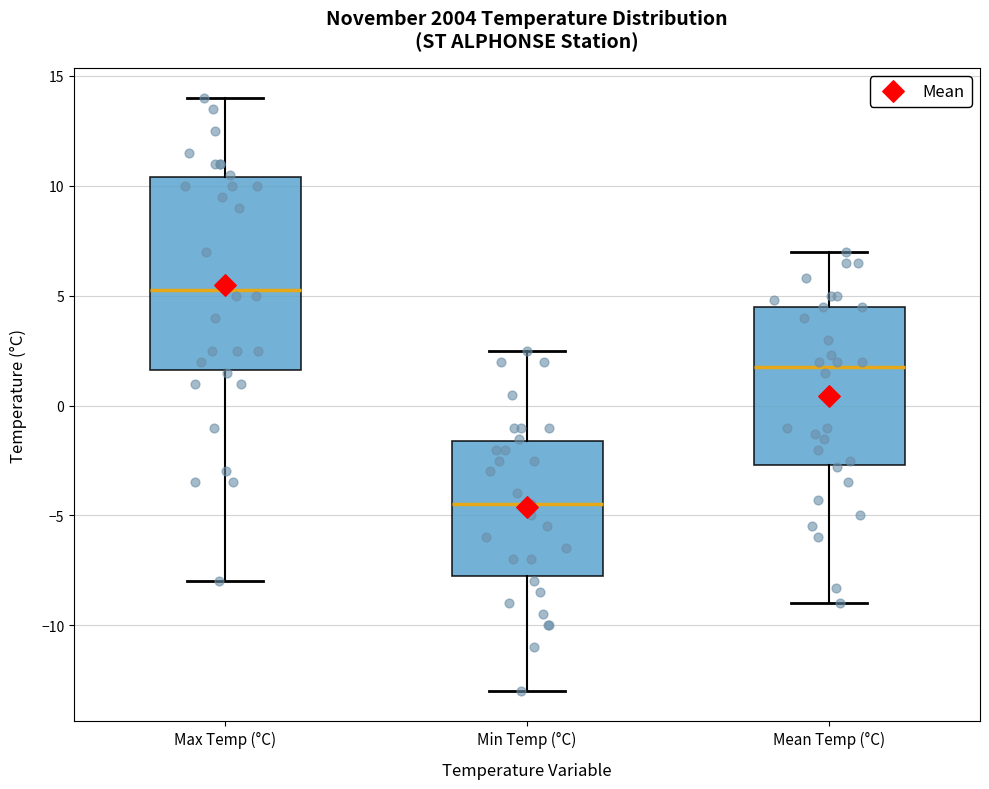

Comparing the boxes themselves (not the whiskers), which one is the tallest?

Max Temp (°C)